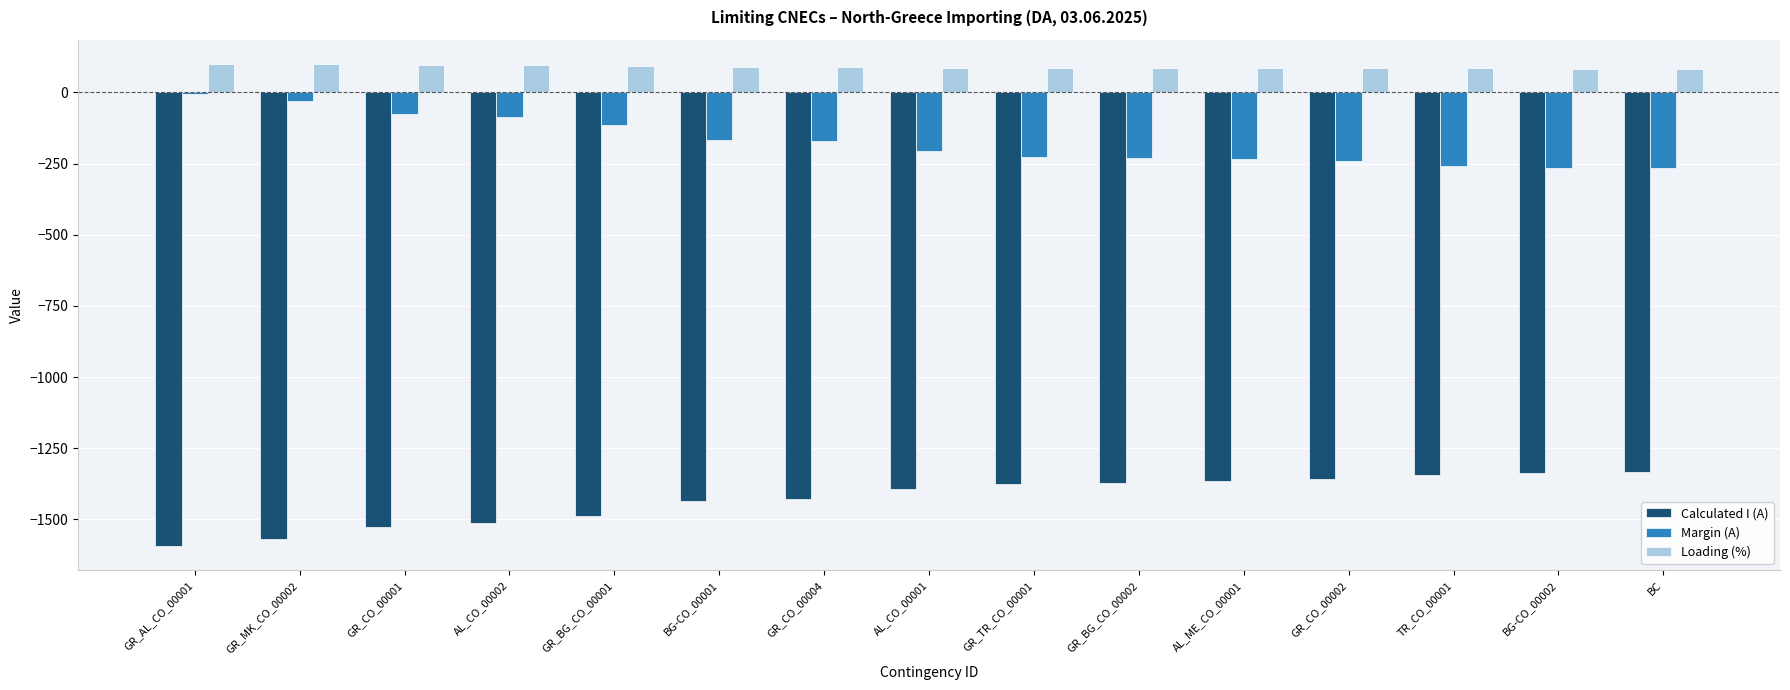

What is the sum of the Calculated I (A) values at GR_BG_CO_00001 and GR_BG_CO_00002?

-2858